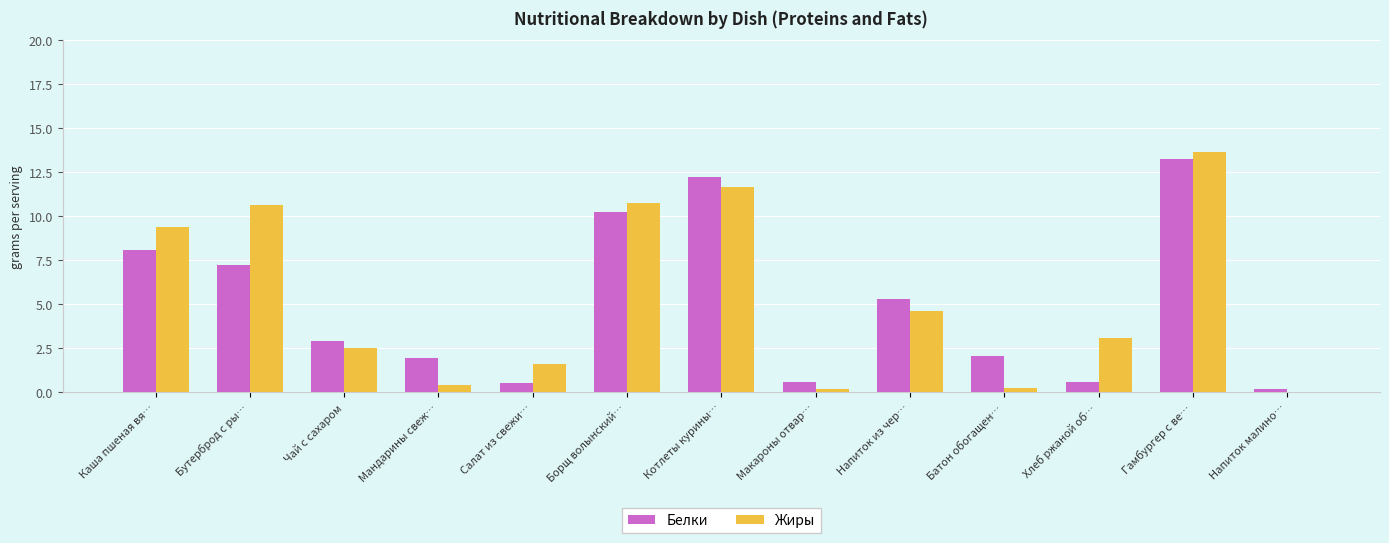

What is the spread (max minus min) of values at Салат из свежи…?

1.1